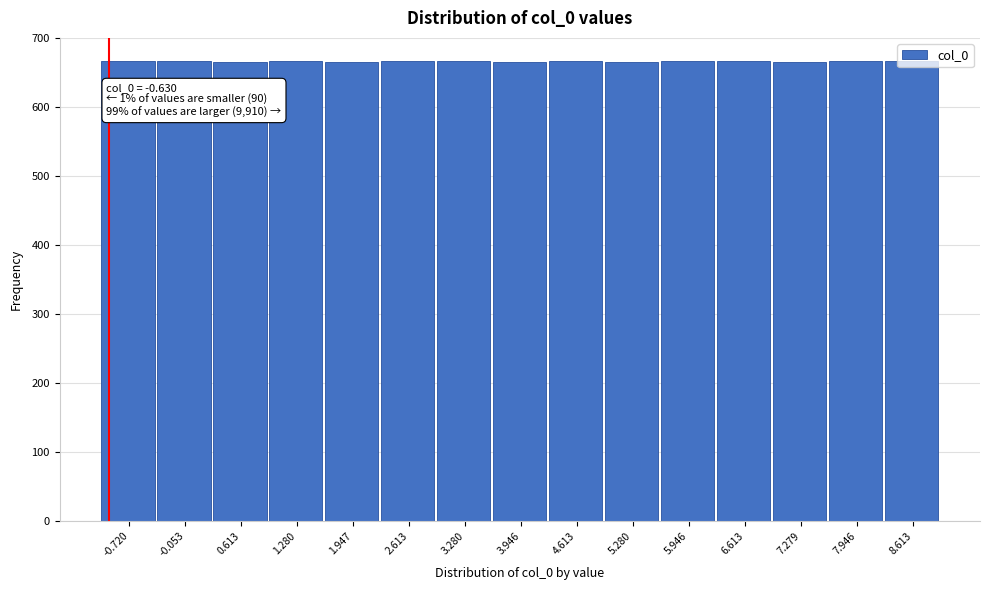

What is the ratio of the value at -0.053 to the value at 6.613?

1.0